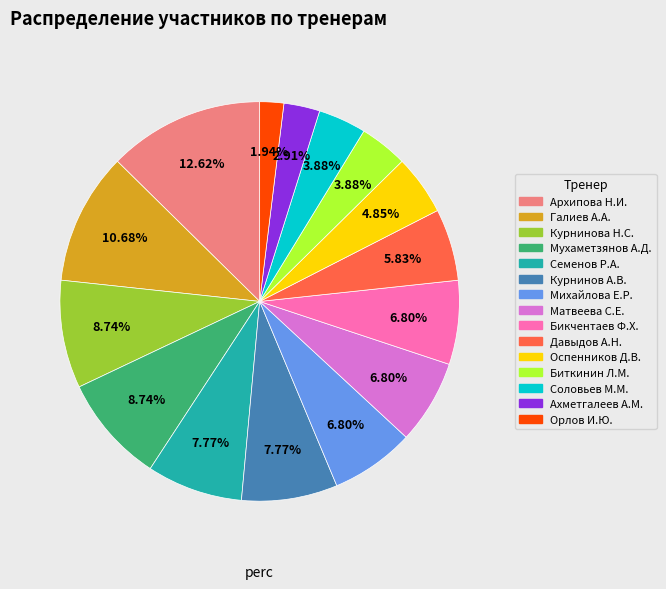

Is there a majority slice in this chart?

No